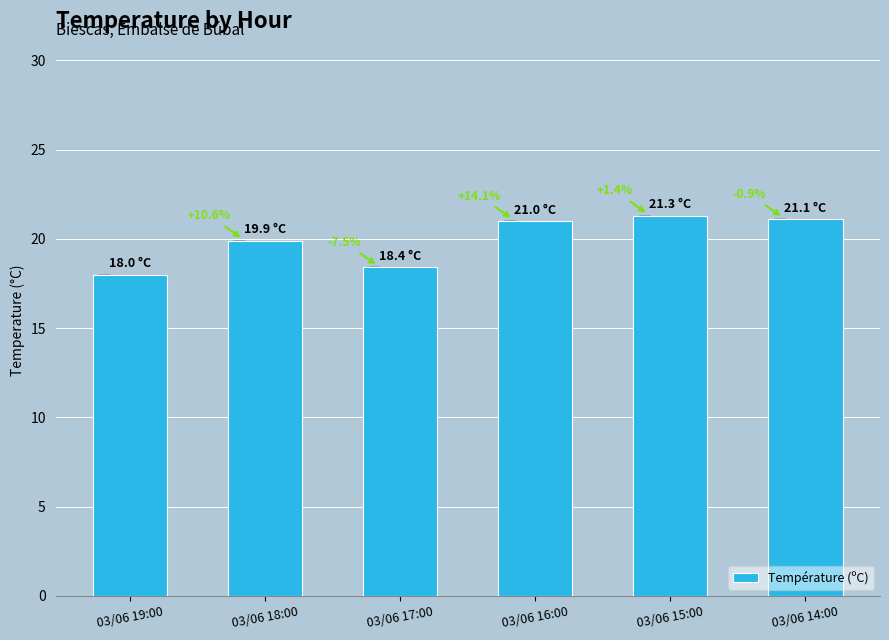

How many bars are there in total?

6